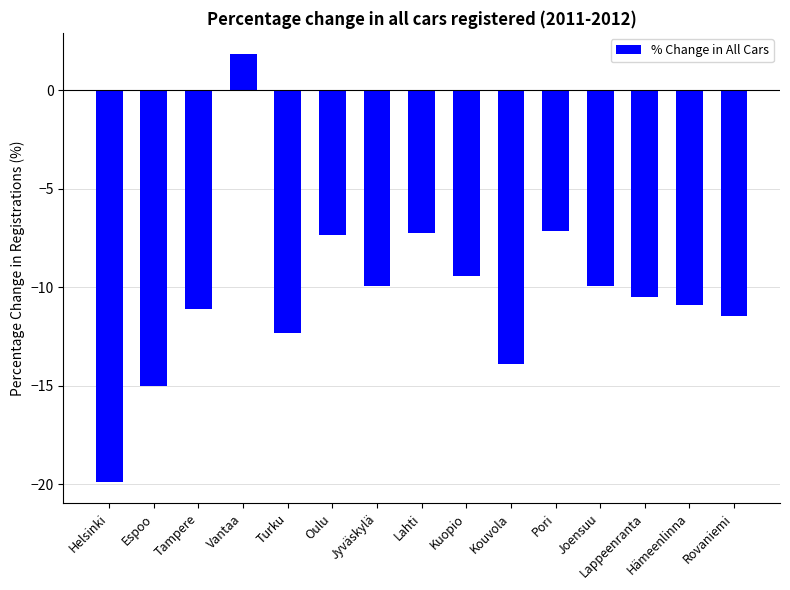

What is the difference between the maximum and minimum values?

21.7